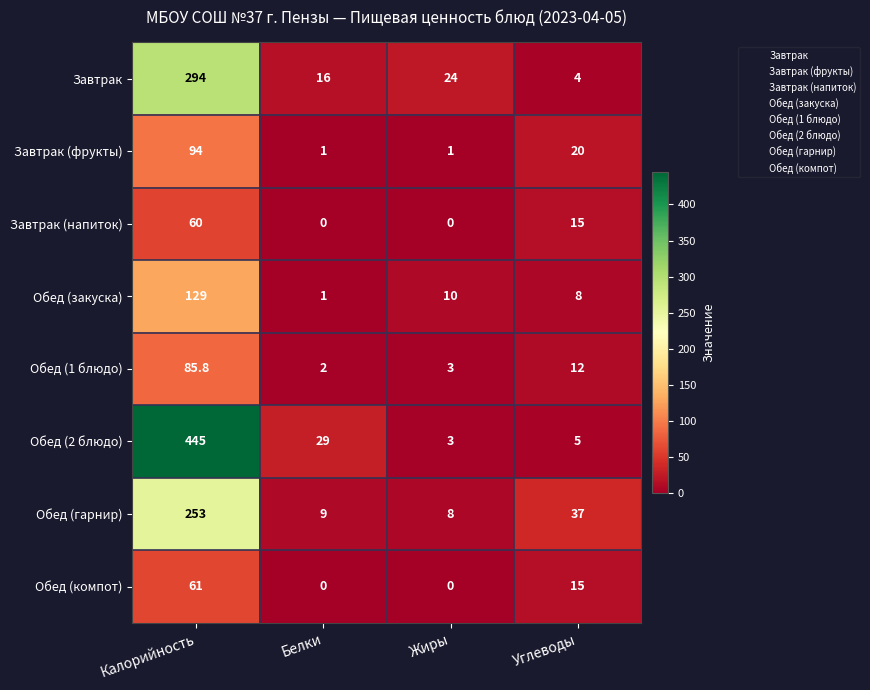

What is the sum of all Обед (компот) values?

76.0